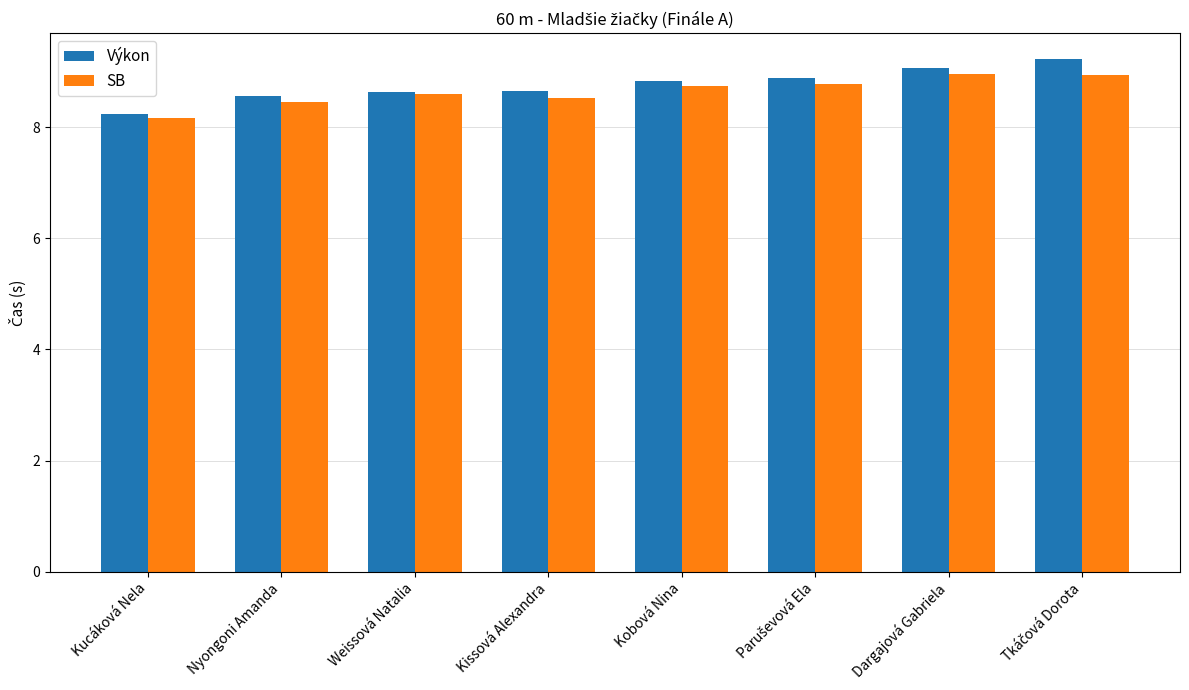

At how many categories does at least one series exceed 8?

8